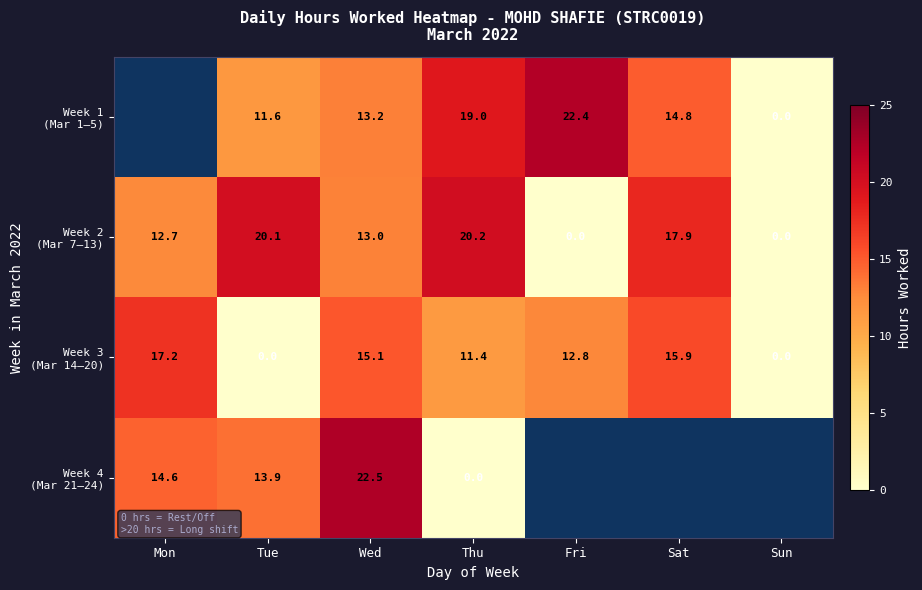

What value does the Week 2 (Mar 7–13) series have at Sat?

17.9